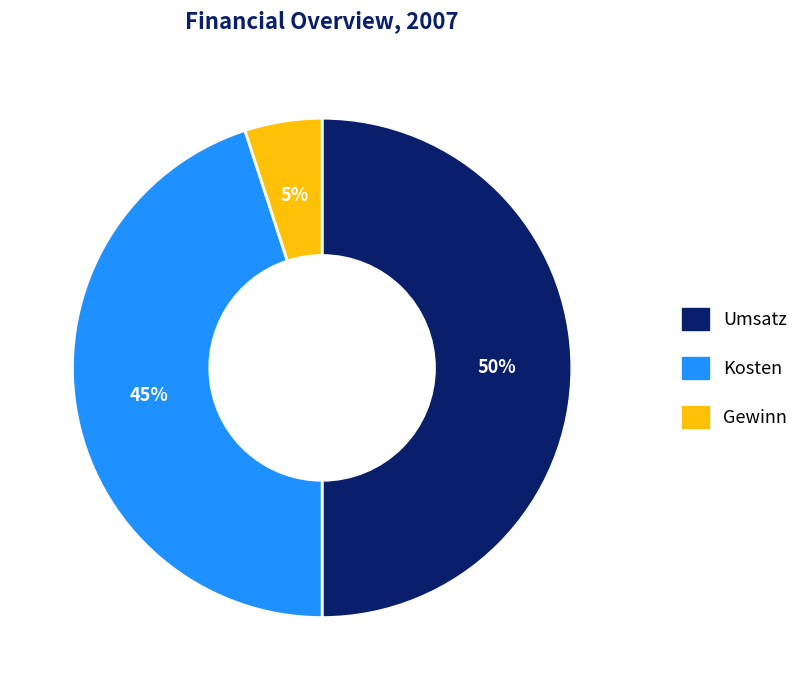

Which has a higher value, Umsatz or Kosten?

Umsatz